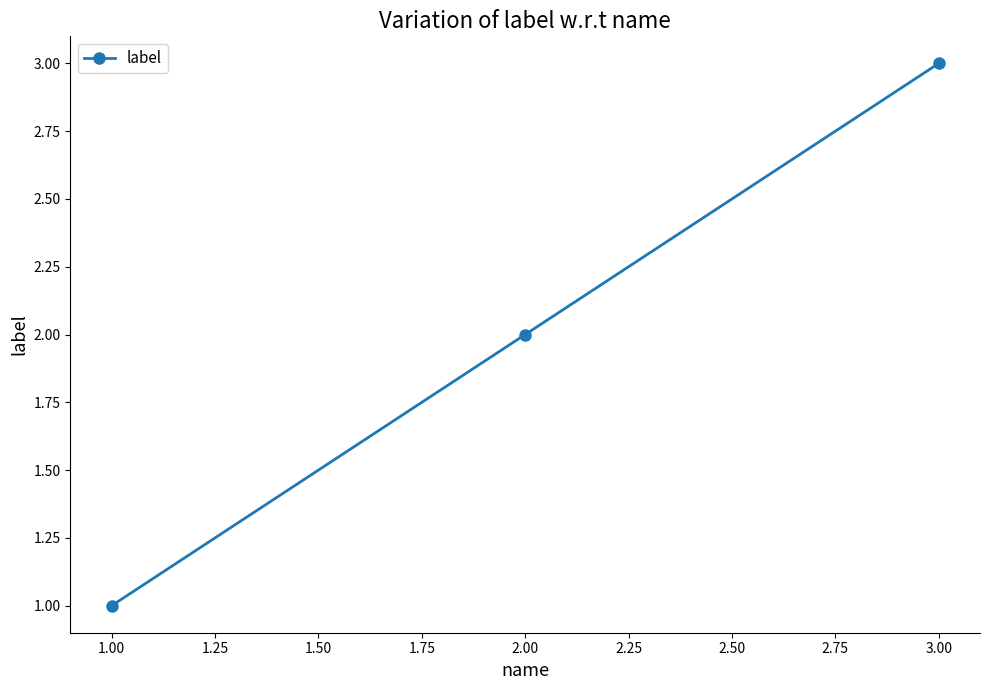

Reading right to left, transcribe all the data shown in this chart.

3	2	1